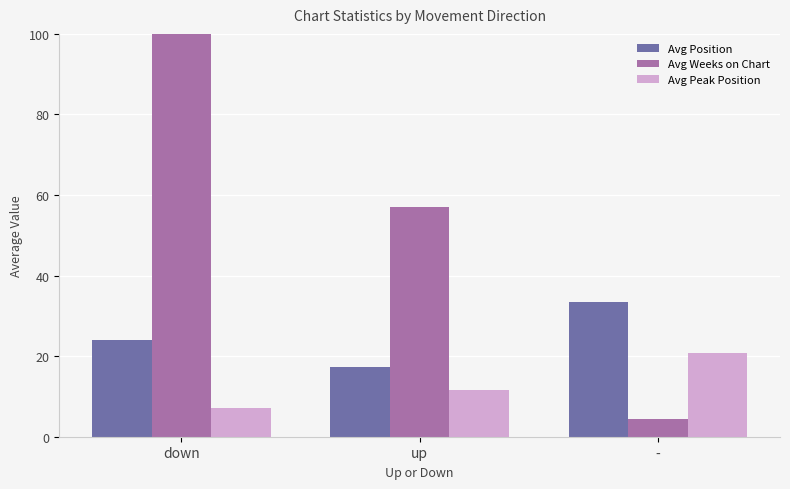

Rank the series at up from lowest to highest value.

Avg Peak Position, Avg Position, Avg Weeks on Chart